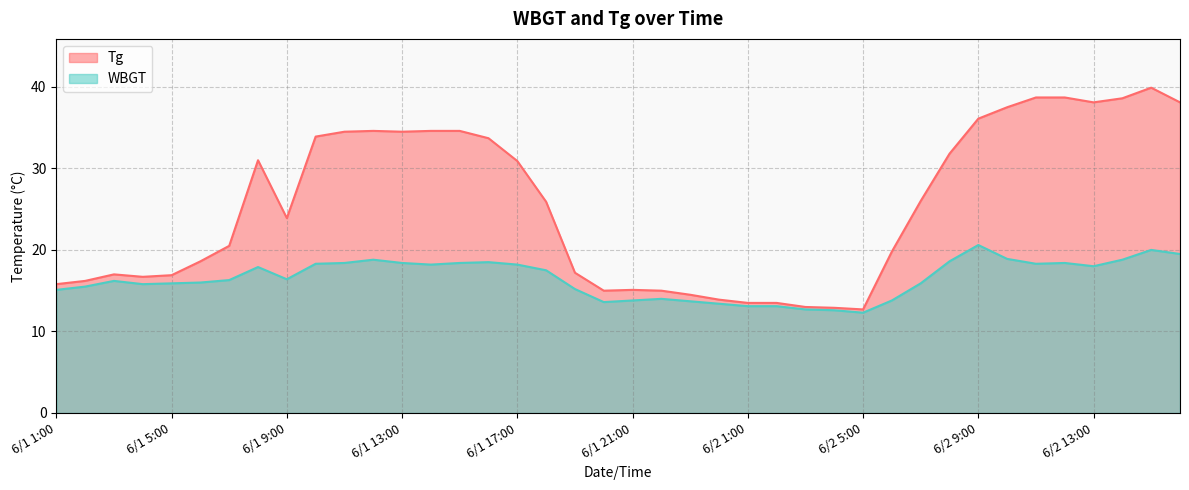

What is the average value of the WBGT series?

16.5